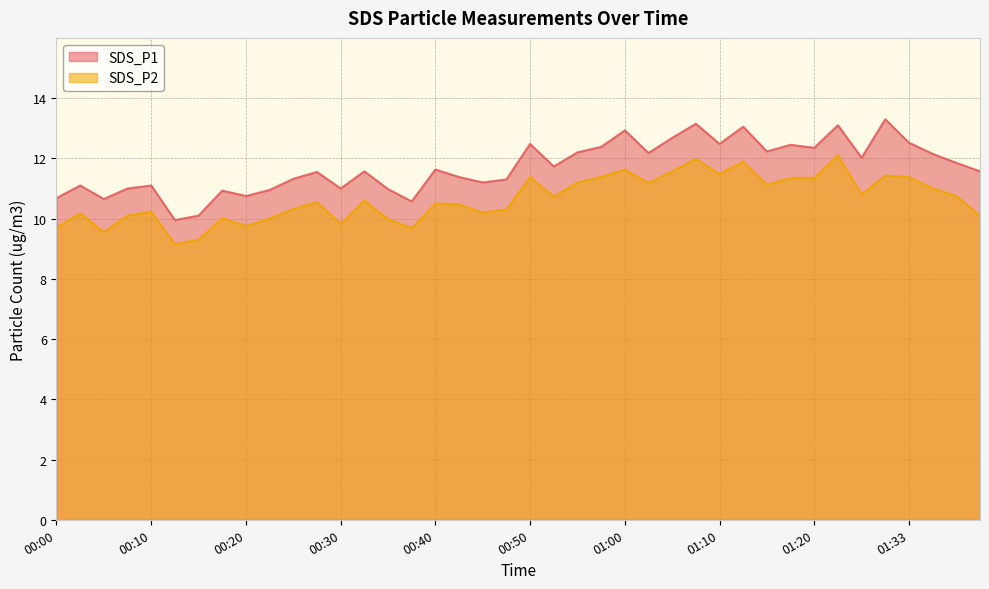

At which category is the sum across all series the highest?

01:22